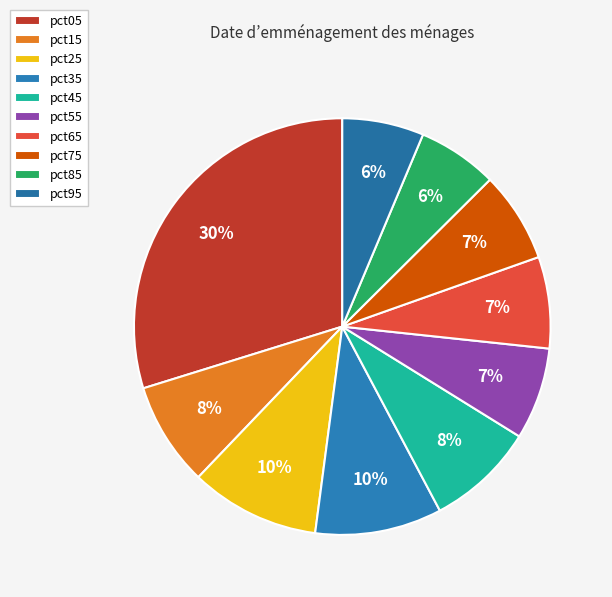

Does pct75 represent more than half of the total?

No